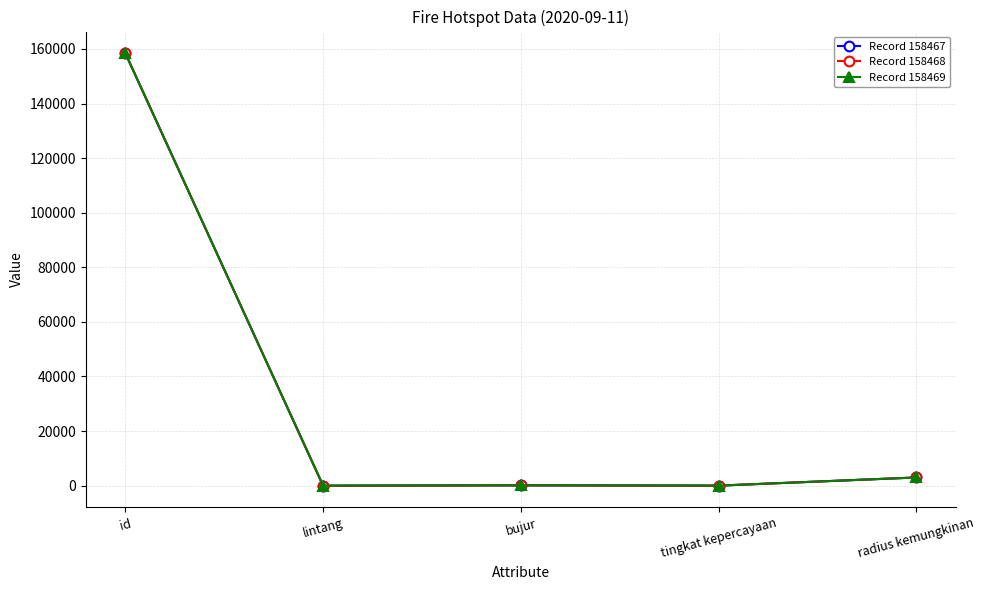

In Record 158467, how many points are higher than both neighbors (excluding endpoints)?

1